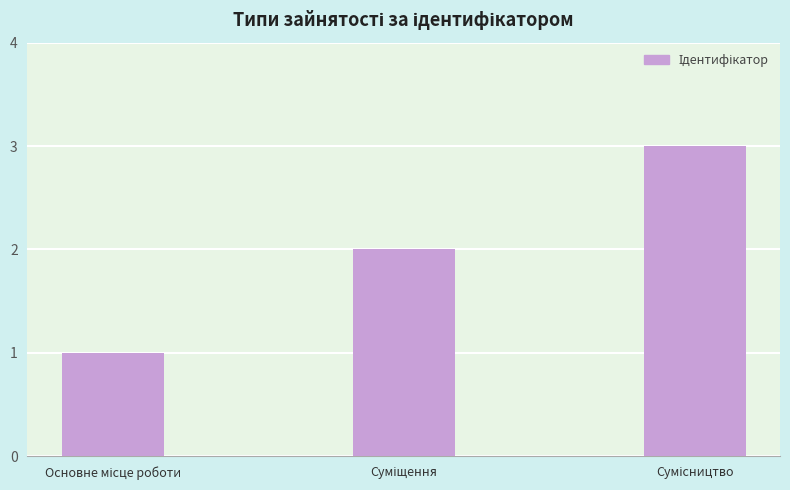

What is the greatest value displayed?

3